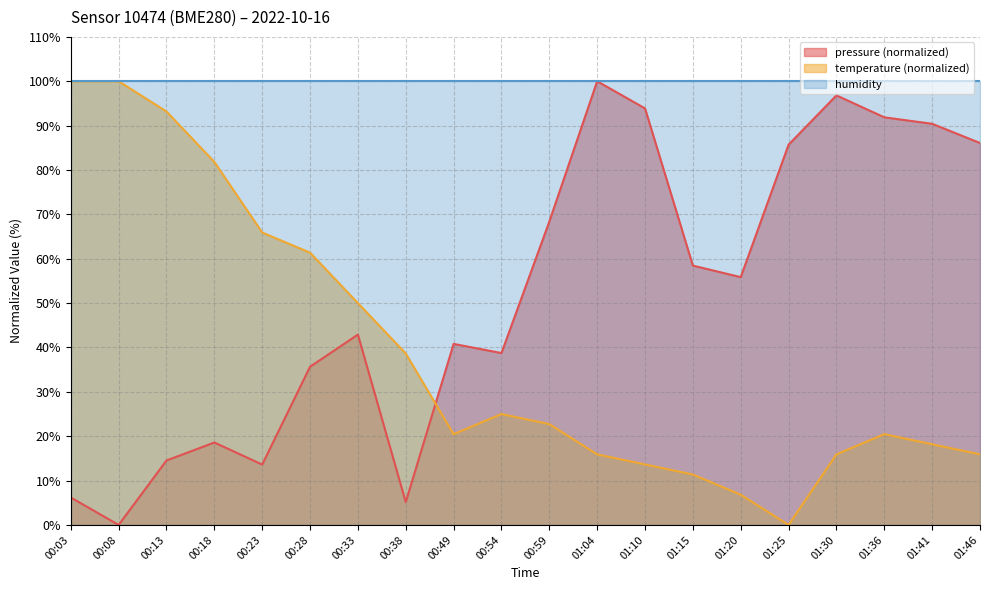

The temperature series shows 81.8 at 00:18. True or false?

True